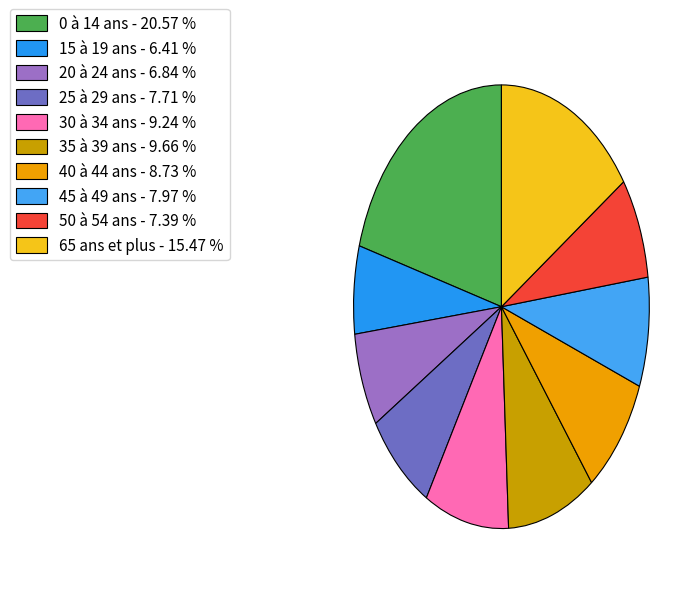

What is the smallest slice in the pie chart?

15 à 19 ans